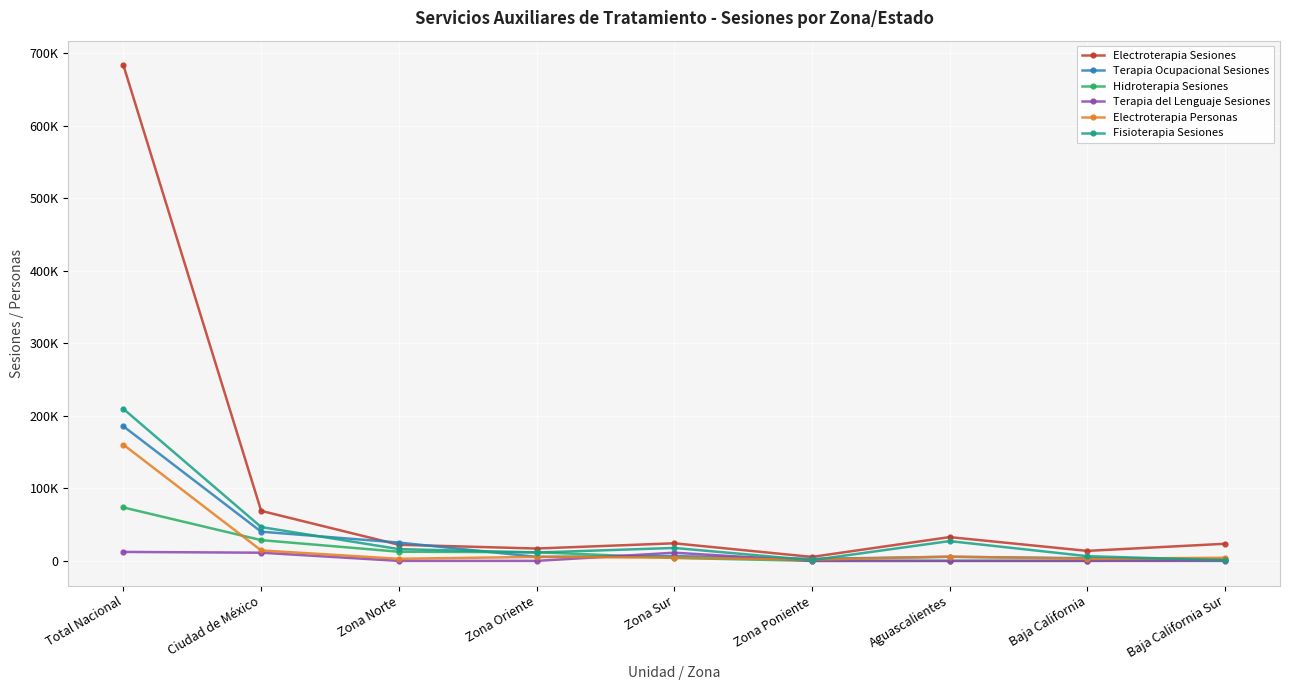

Is this an area chart (filled region under the line)?

No